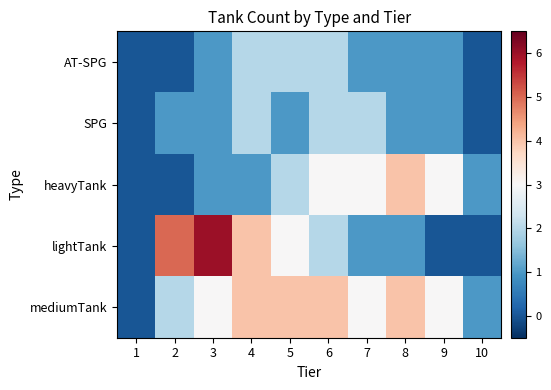

What is the spread (max minus min) of values at 2?

5